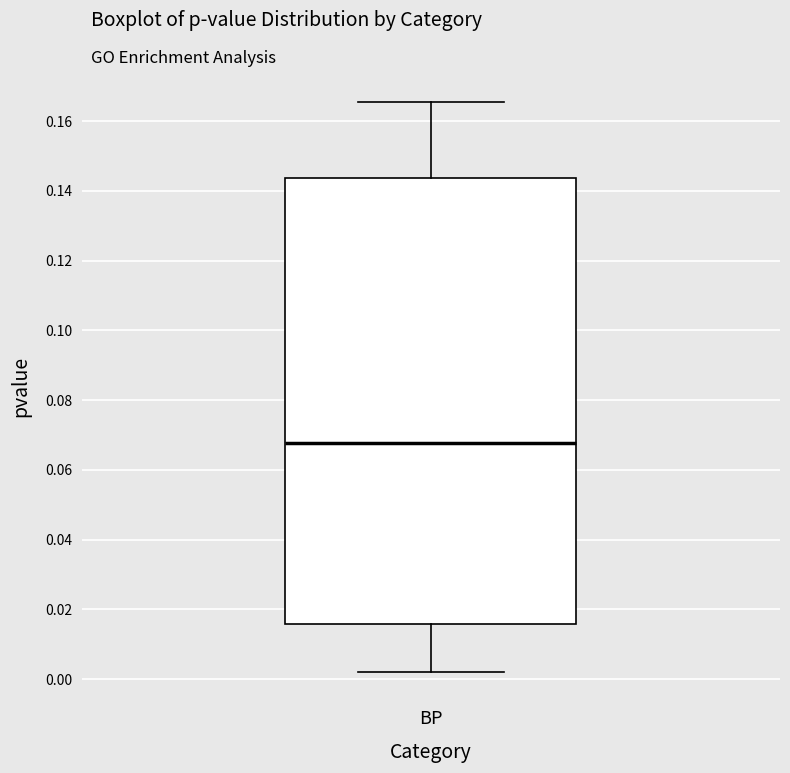

Transcribe this box plot: give where the median line is, the range the box spans, and where the two whiskers end, as read against the y-axis. The values are not printed on the chart, so give them approximately, as read against the axis.

median 0.068, box 0.016 to 0.144, whiskers 0.002 to 0.166